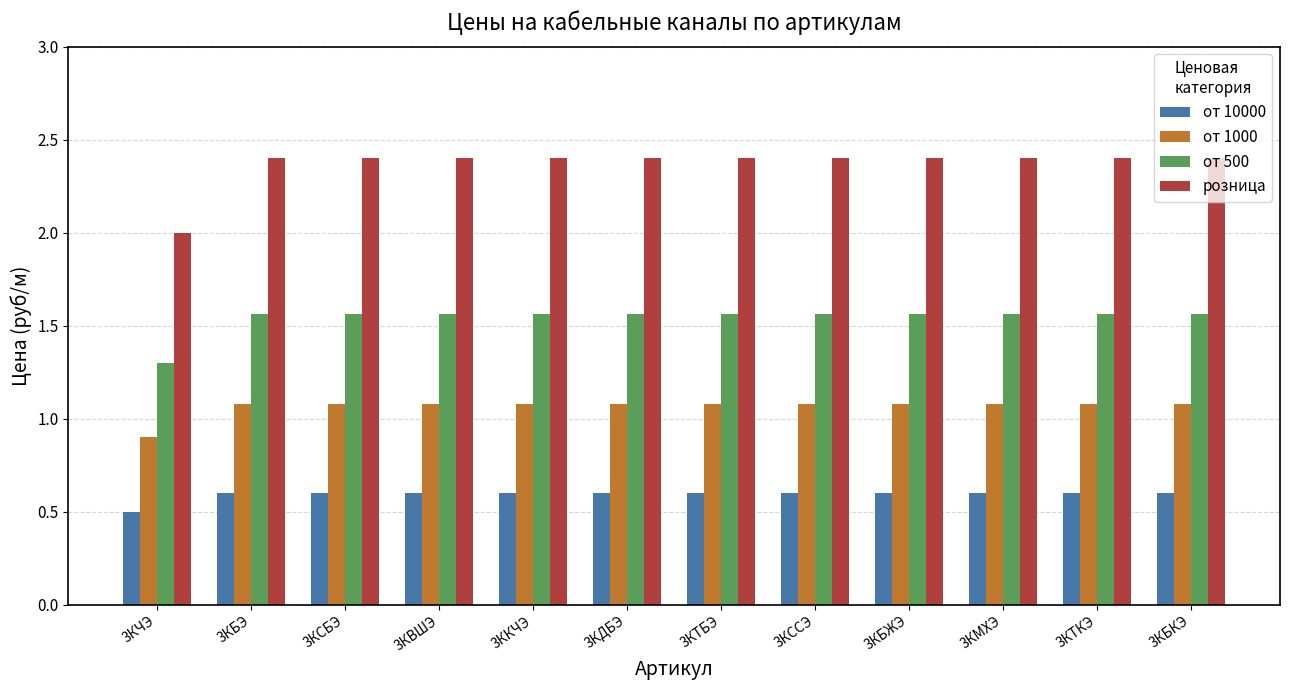

True or false: от 1000 has a value of 0.3 at 3ККЧЭ.

False